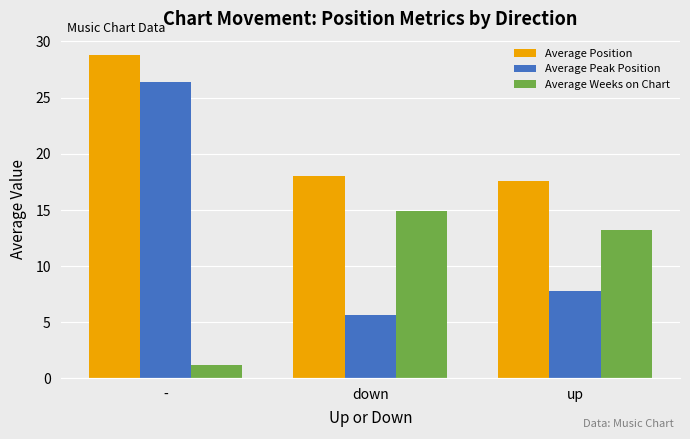

What position from the right is up?

1